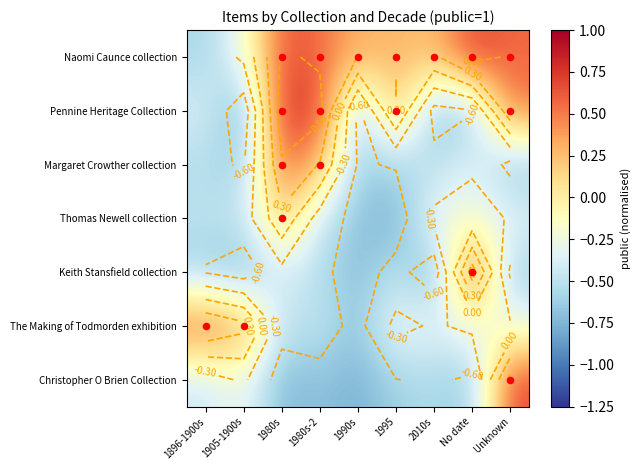

List the labels in order of The Making of Todmorden exhibition value, smallest first.

1990s, 1980s, 1980s-2, 2010s, Unknown, No date, 1995, 1905-1900s, 1896-1900s